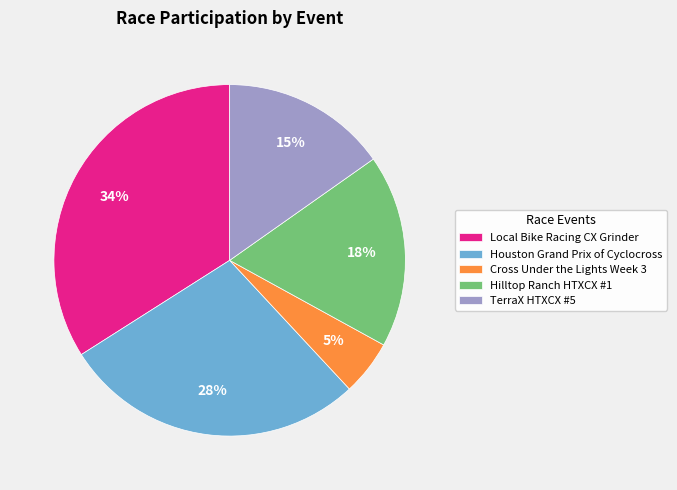

The Houston Grand Prix of Cyclocross slice represents 28% of the pie. True or false?

True